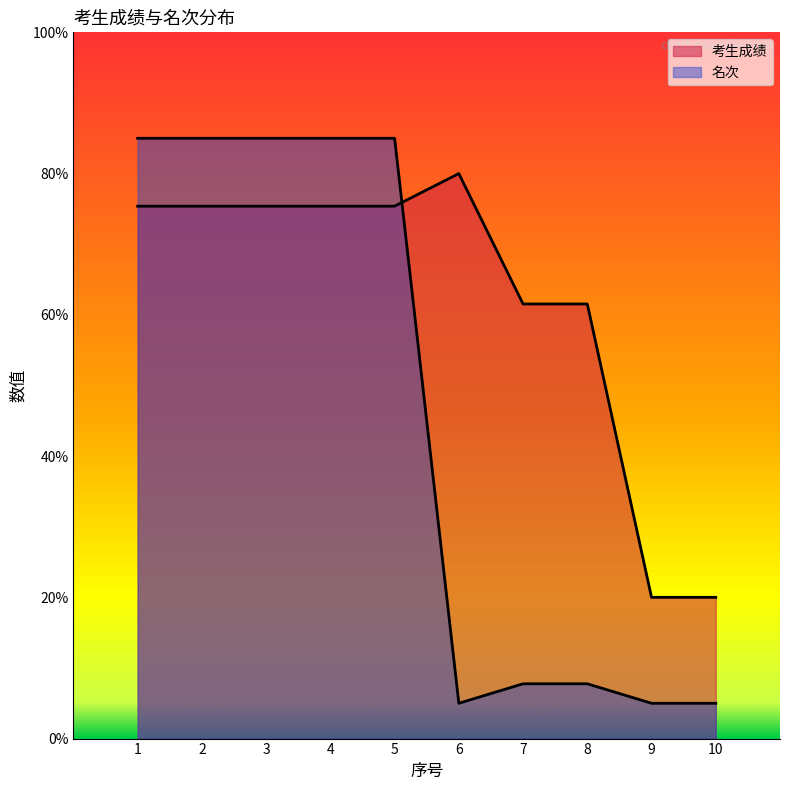

What is the highest value of the 考生成绩 series?

80.0